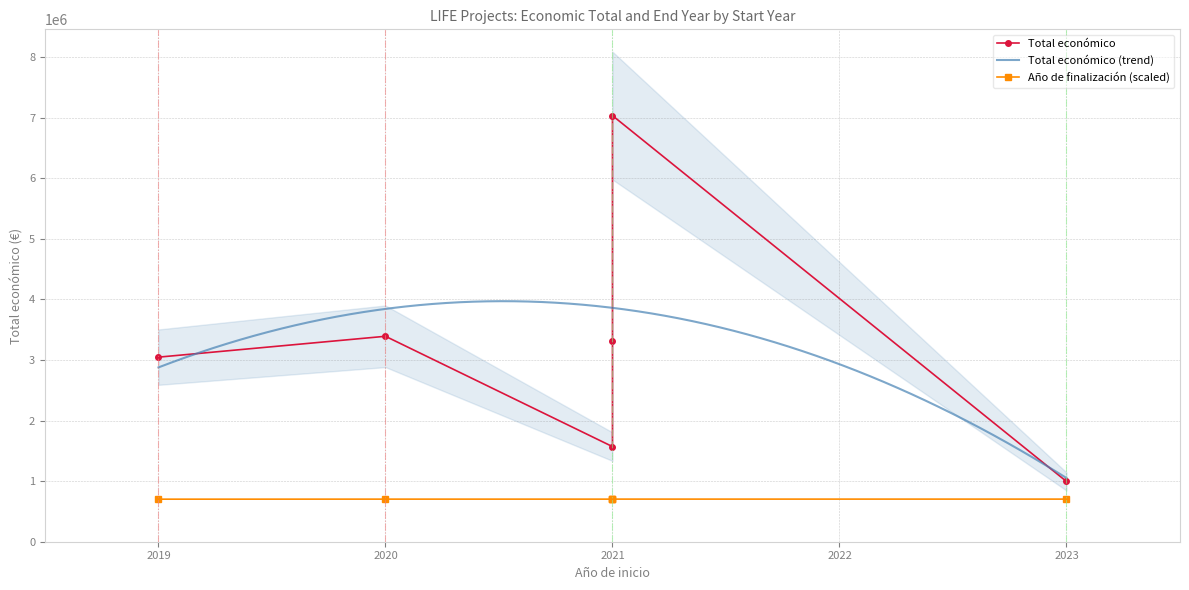

Is it true that the value at 2020 is 702782.0?

True